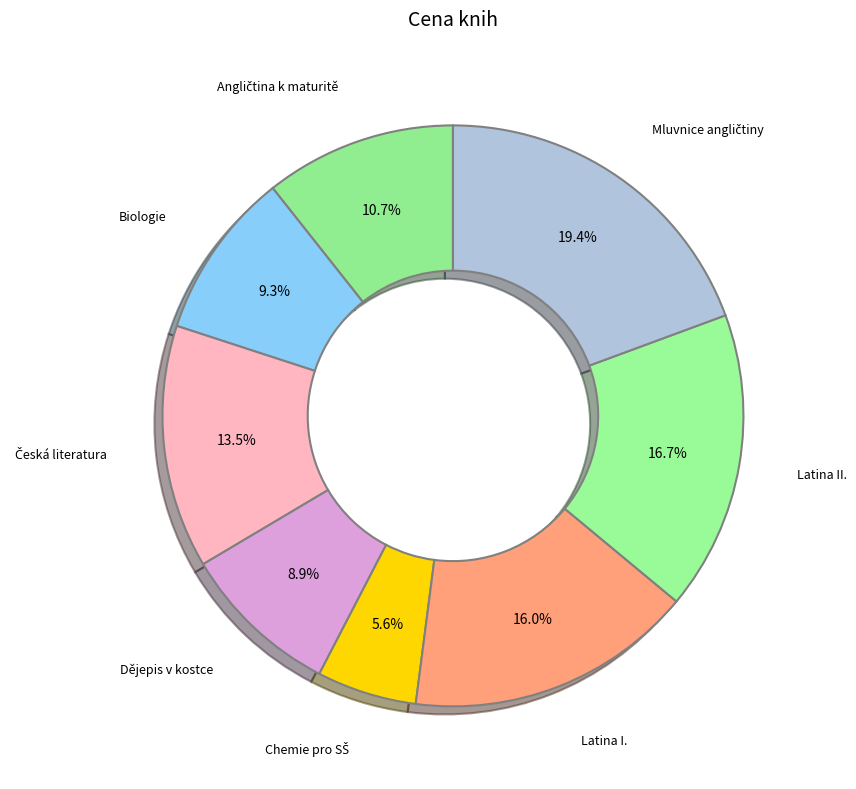

What is the ratio of the value at Latina II. to the value at Dějepis v kostce?

1.9